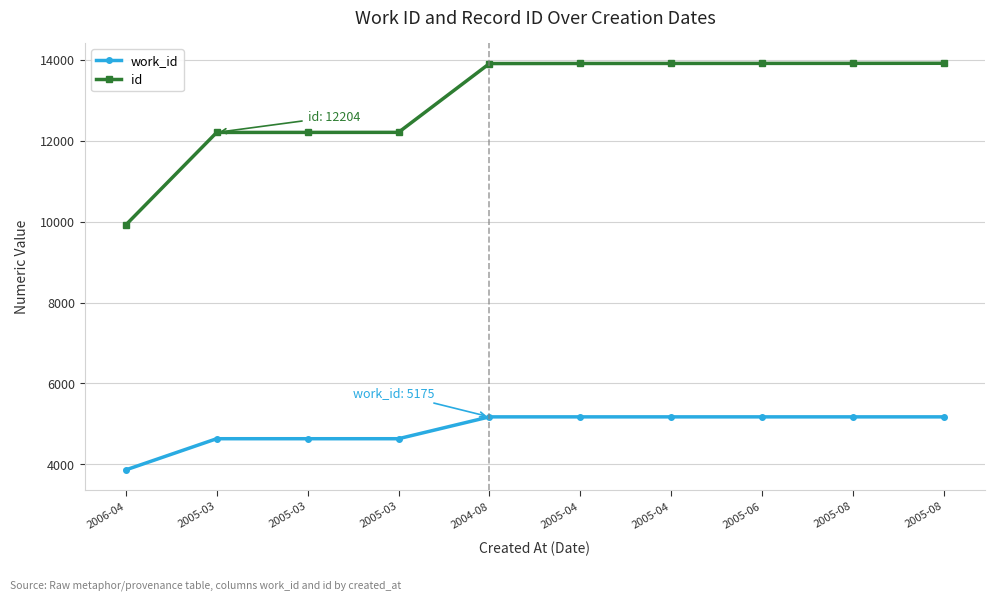

What are all the series names shown in the legend?

work_id, id